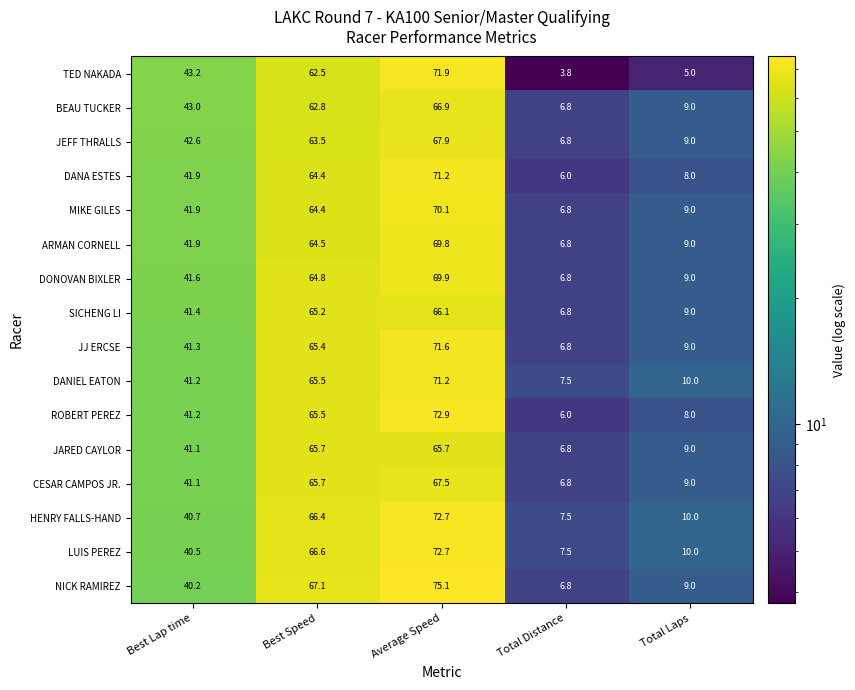

What is the difference between the maximum and second lowest values in the ROBERT PEREZ series?

64.9